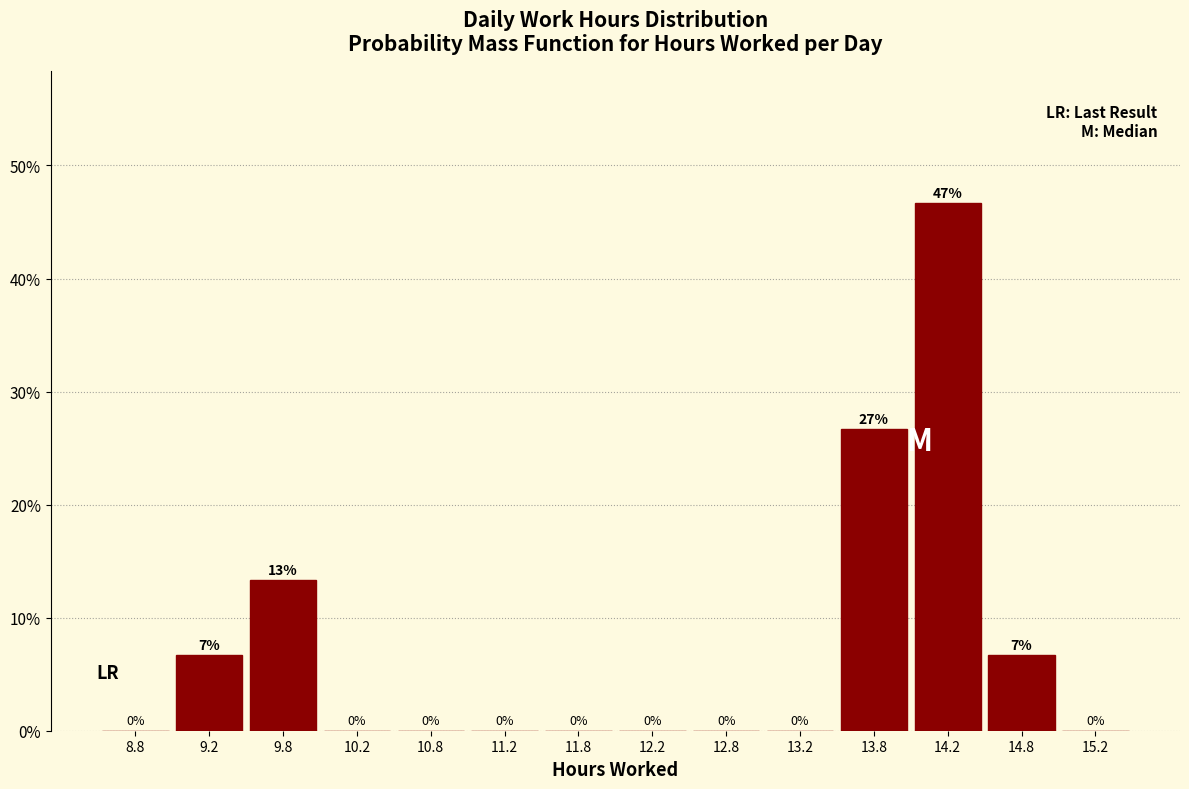

Over which range of the x-axis is the bar tallest?

14.0 to 14.5